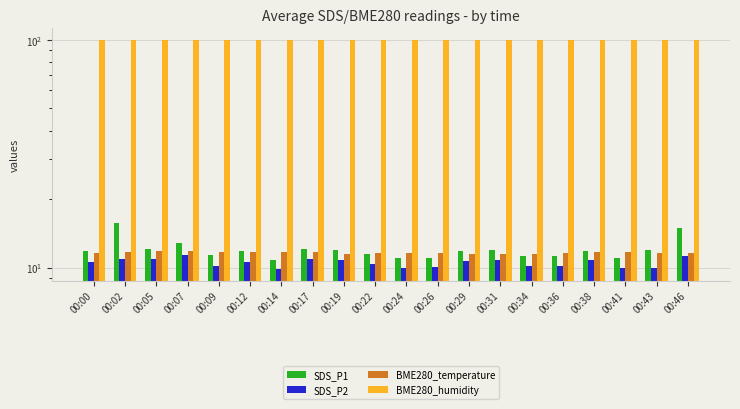

Does the chart contain stacked bars?

No